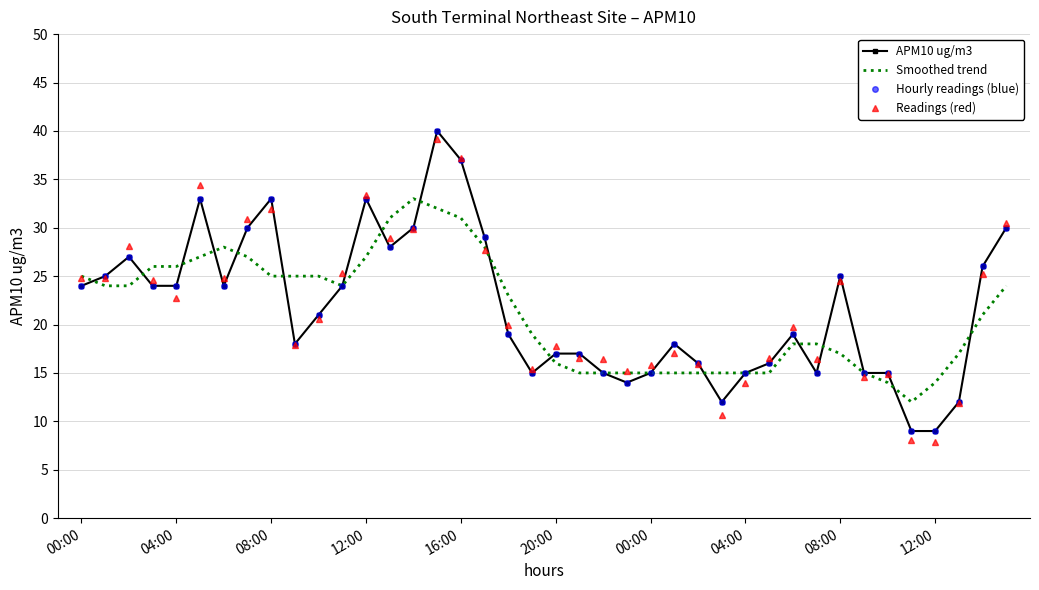

Which series ends up on top after the final intersection of Smoothed trend and Readings (red)?

Readings (red)